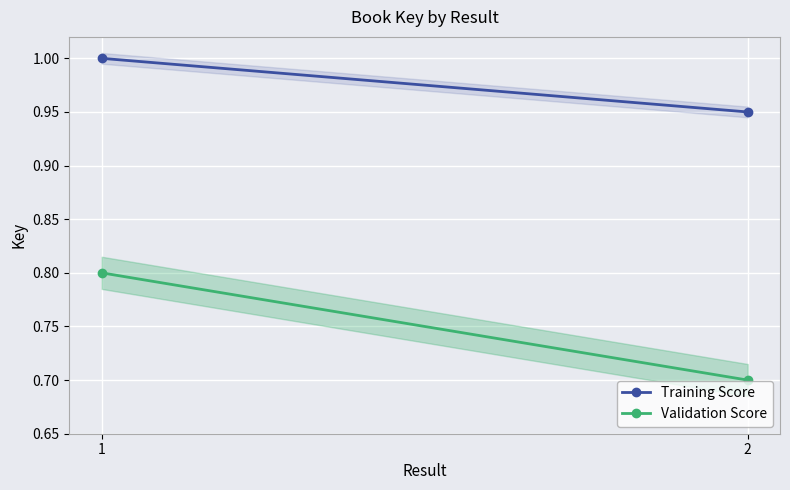

Is the value of Training Score at 1 greater than the value of Validation Score at 2?

Yes